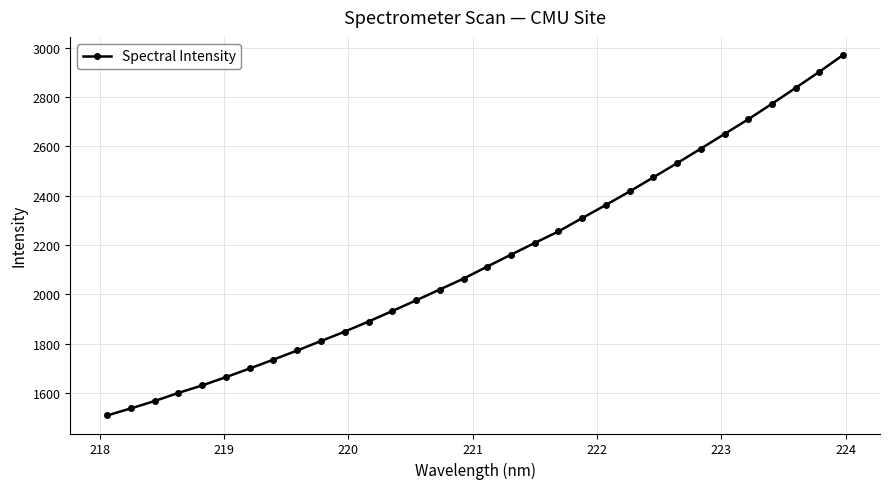

What is the value of the 30th point from the left?

2837.7